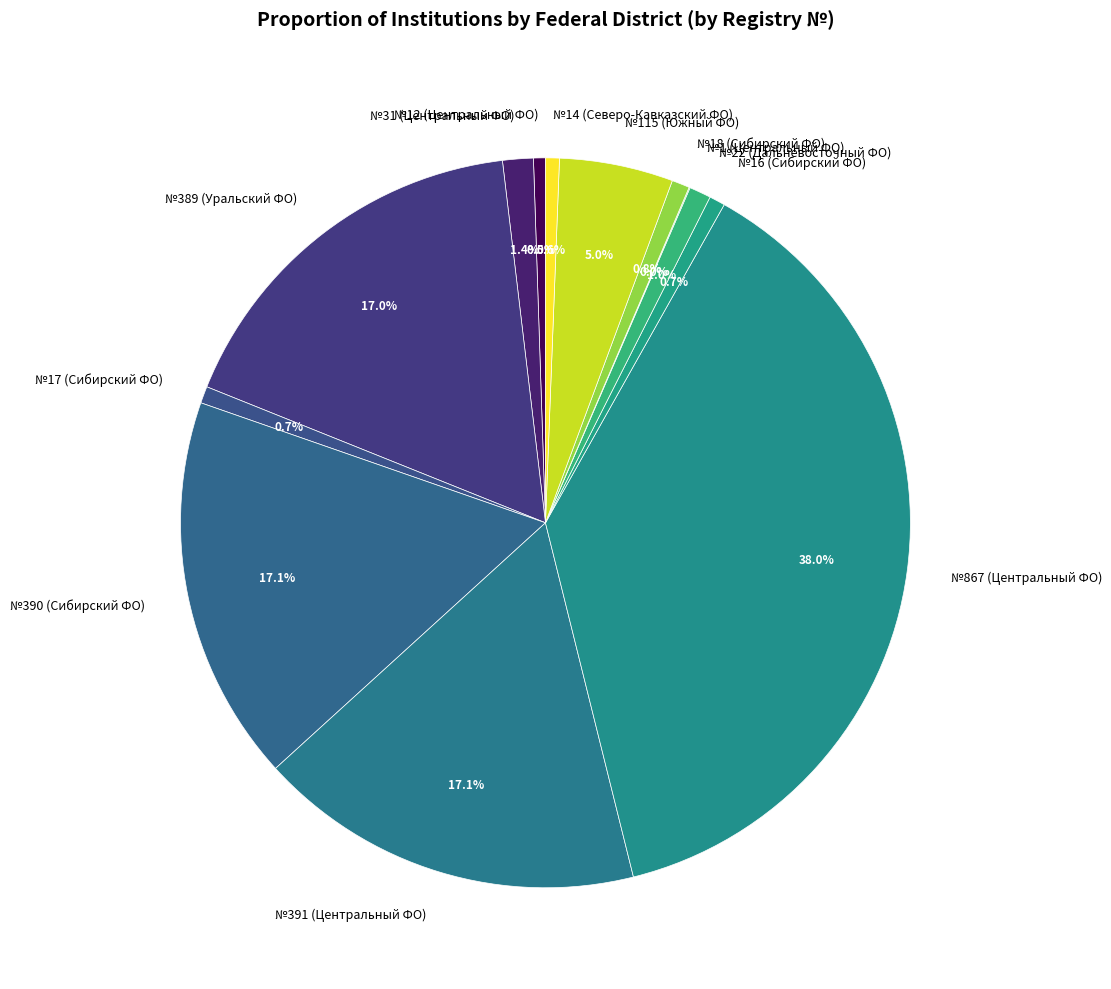

Which category has the biggest portion of the pie?

№867 (Центральный ФО)